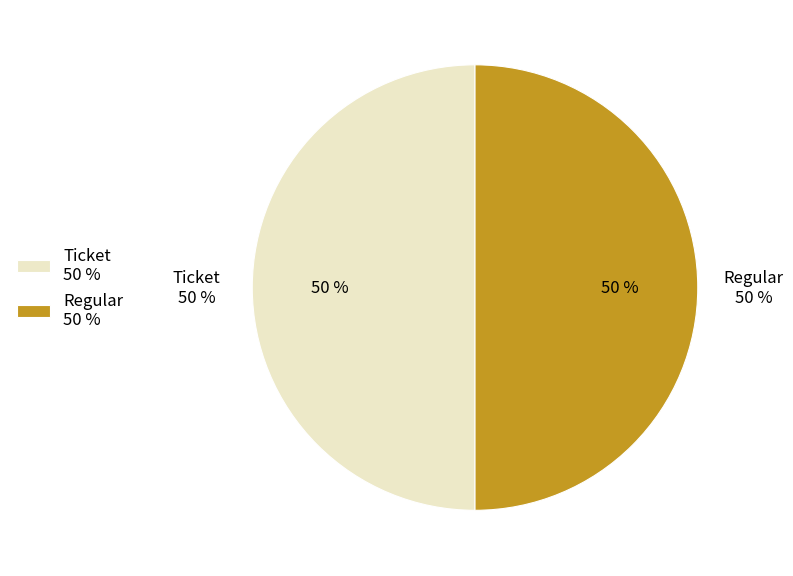

Is there any slice that represents more than half of the pie?

Yes